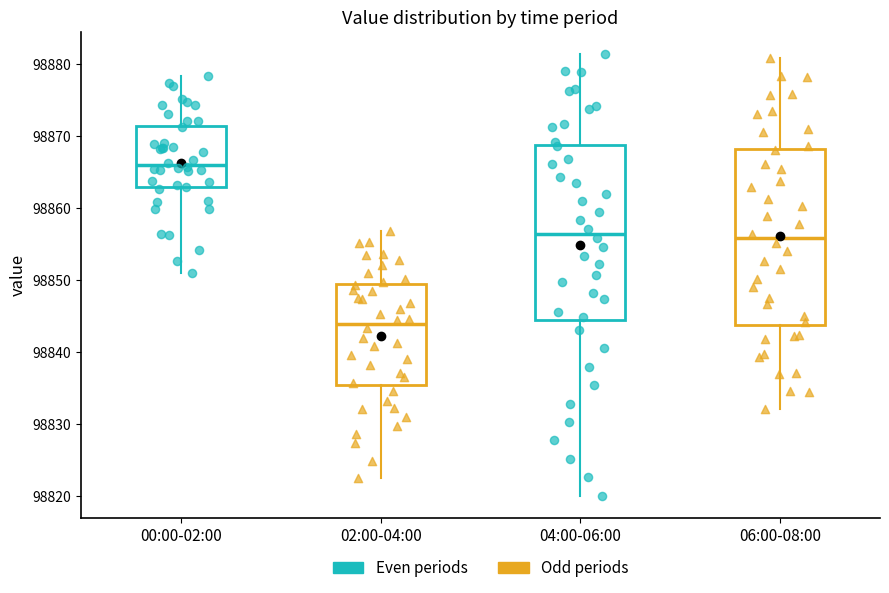

Reading left to right, transcribe this box plot: for each box, give where its median line is, the range the box spans, and where its two whiskers end, as read against the y-axis. The values are not printed on the chart, so give them approximately, as read against the axis.

00:00-02:00: median 98866, box 98863 to 98871, whiskers 98851 to 98878
02:00-04:00: median 98844, box 98835 to 98849, whiskers 98822 to 98857
04:00-06:00: median 98856, box 98844 to 98869, whiskers 98820 to 98881
06:00-08:00: median 98856, box 98844 to 98868, whiskers 98832 to 98881